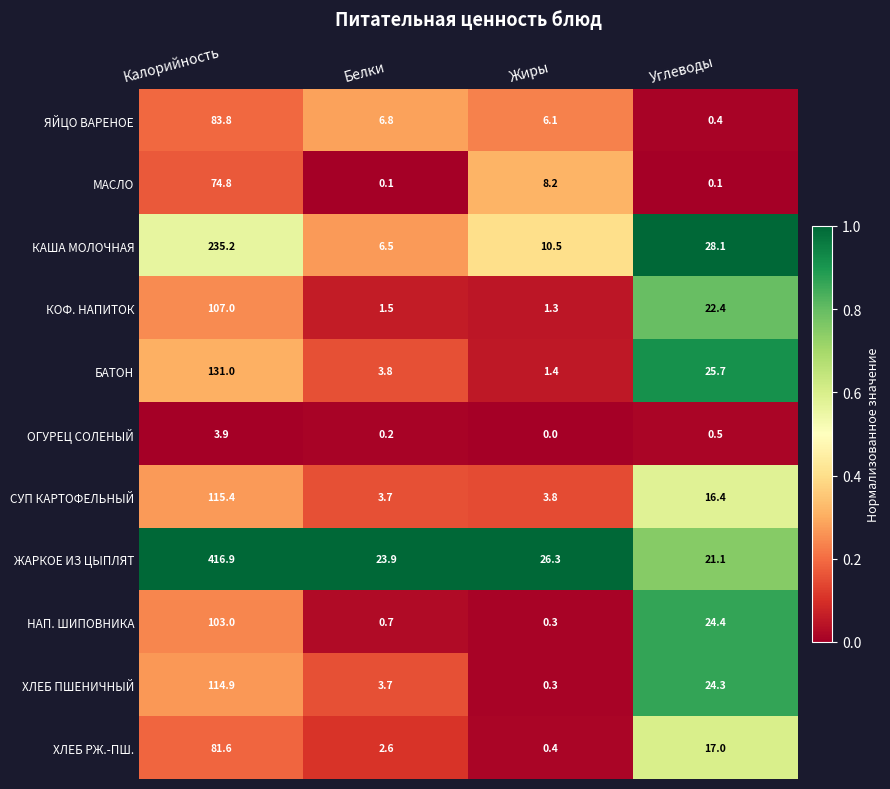

At Углеводы, list the series in order from largest to smallest.

КАША МОЛОЧНАЯ, БАТОН, НАП. ШИПОВНИКА, ХЛЕБ ПШЕНИЧНЫЙ, КОФ. НАПИТОК, ЖАРКОЕ ИЗ ЦЫПЛЯТ, ХЛЕБ РЖ.-ПШ., СУП КАРТОФЕЛЬНЫЙ, ОГУРЕЦ СОЛЕНЫЙ, ЯЙЦО ВАРЕНОЕ, МАСЛО